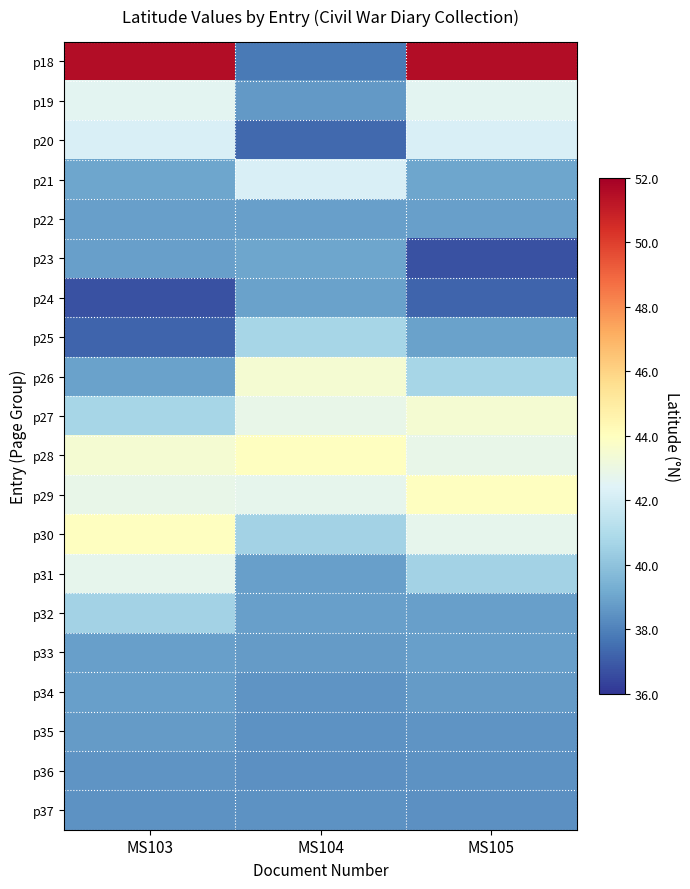

How many categories are shown in the chart?

3